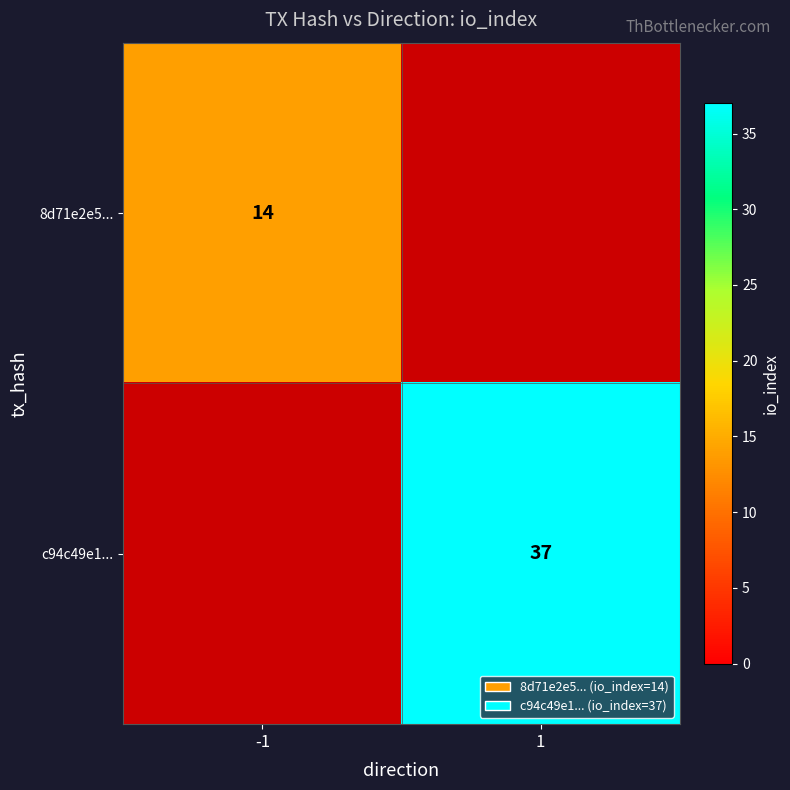

At how many categories does at least one series exceed 31?

1